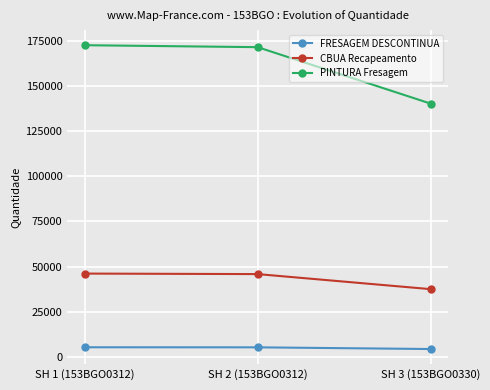

What is the label of the 3rd point from the right?

SH 1 (153BGO0312)